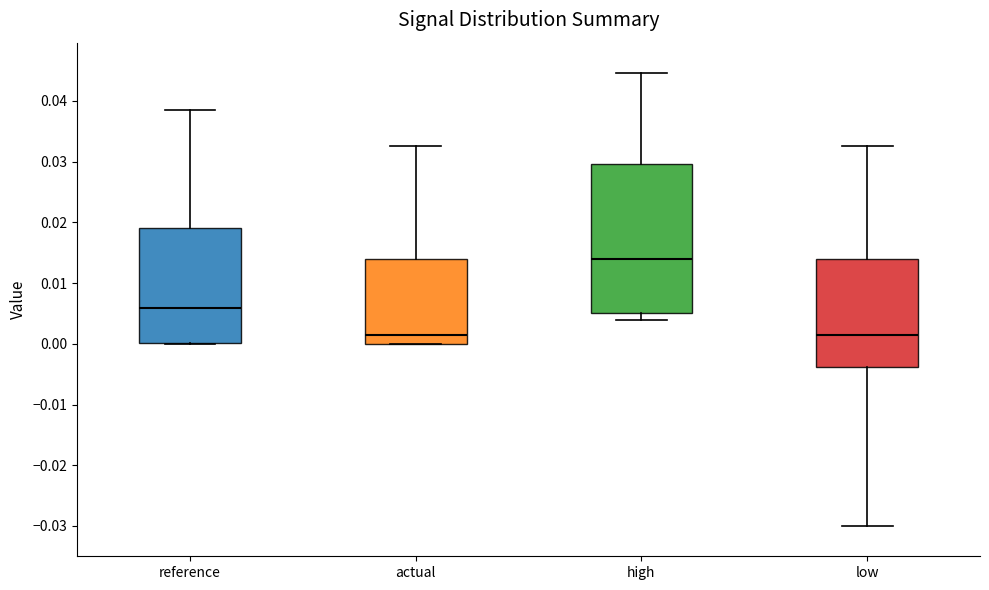

Where is the lower edge of the box for high on the y-axis? The values are not printed on the chart, so give them approximately, as read against the axis.

0.005